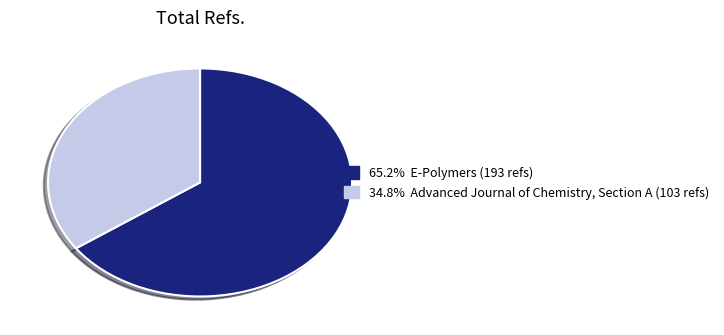

Does any single category account for the majority?

Yes